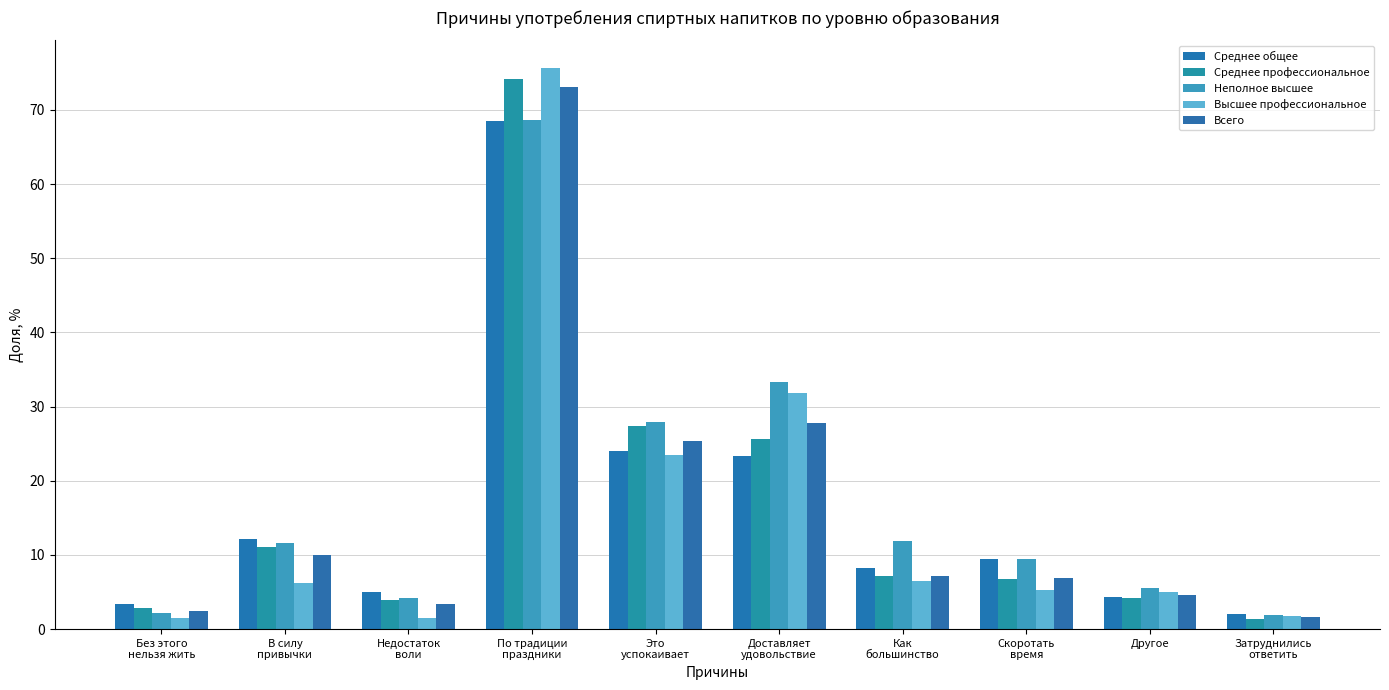

Reading right to left, transcribe all the data shown in this chart.

Среднее общее: 2.1	4.3	9.5	8.2	23.3	24.0	68.6	5.0	12.2	3.3
Среднее профессиональное: 1.4	4.2	6.8	7.2	25.6	27.3	74.2	3.9	11.0	2.9
Неполное высшее: 1.9	5.5	9.4	11.8	33.3	27.9	68.7	4.1	11.6	2.2
Высшее профессиональное: 1.7	5.0	5.3	6.4	31.8	23.4	75.6	1.4	6.2	1.4
Всего: 1.6	4.6	6.8	7.2	27.8	25.3	73.1	3.3	9.9	2.4